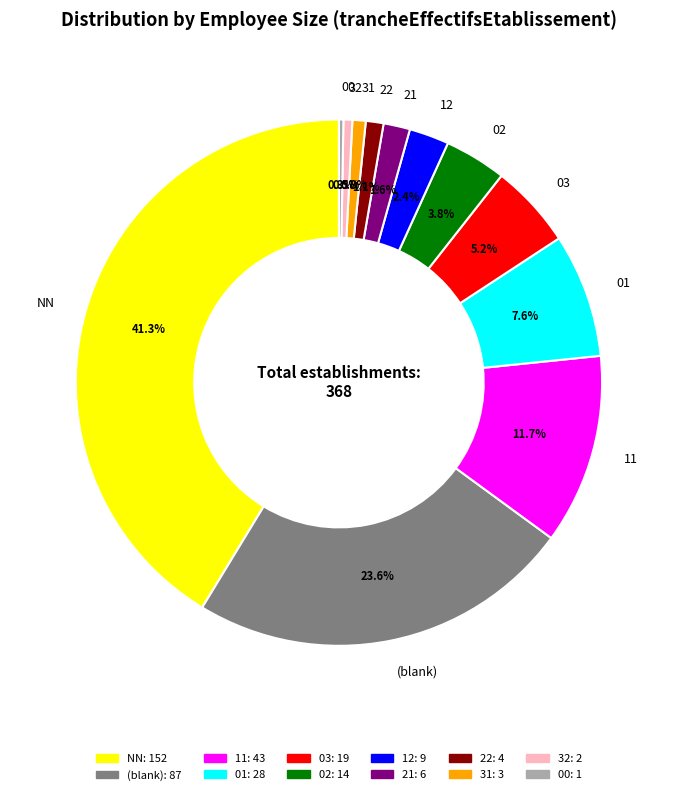

How much of the chart is everything except 01?

92.4%